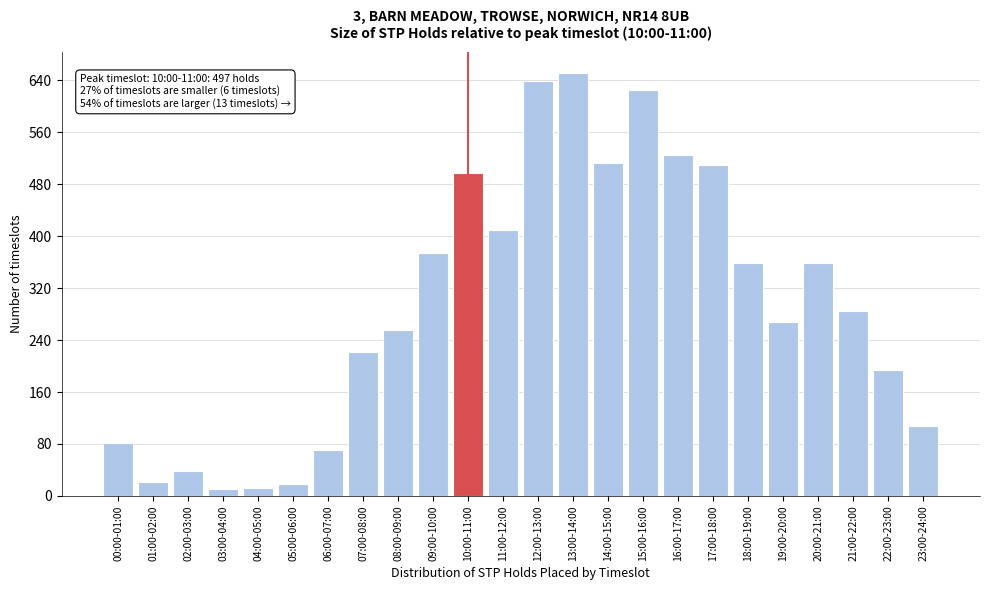

What is the greatest value displayed?

651